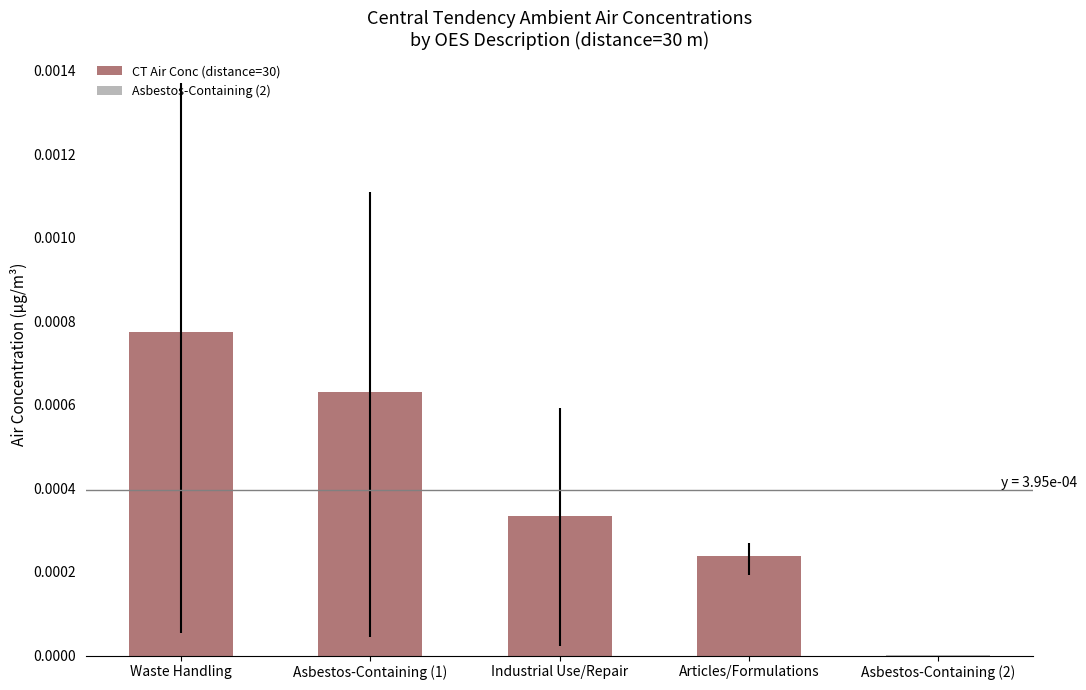

True or false: the data shows 0.0 at Asbestos-Containing (1).

True